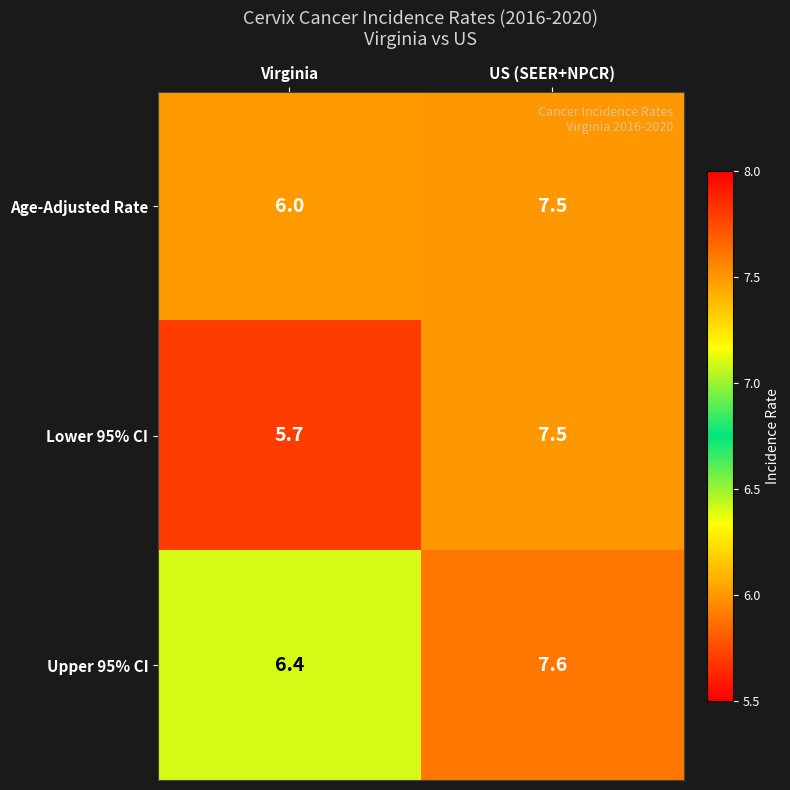

What is the approximate value of Lower 95% CI at US (SEER+NPCR)?

7.5